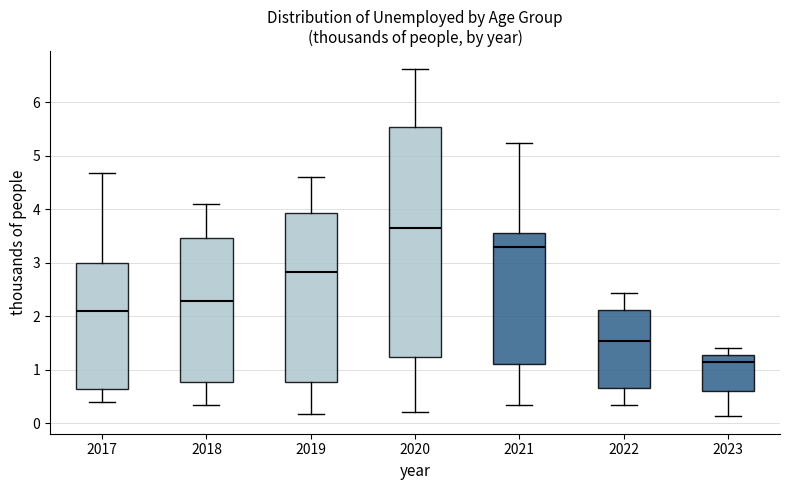

Reading left to right, transcribe this box plot: for each box, give where its median line is, the range the box spans, and where its two whiskers end, as read against the y-axis. The values are not printed on the chart, so give them approximately, as read against the axis.

2017: median 2.1, box 0.6 to 3.0, whiskers 0.4 to 4.7
2018: median 2.3, box 0.8 to 3.5, whiskers 0.3 to 4.1
2019: median 2.8, box 0.8 to 3.9, whiskers 0.2 to 4.6
2020: median 3.7, box 1.2 to 5.5, whiskers 0.2 to 6.6
2021: median 3.3, box 1.1 to 3.6, whiskers 0.3 to 5.2
2022: median 1.5, box 0.7 to 2.1, whiskers 0.3 to 2.4
2023: median 1.1, box 0.6 to 1.3, whiskers 0.1 to 1.4